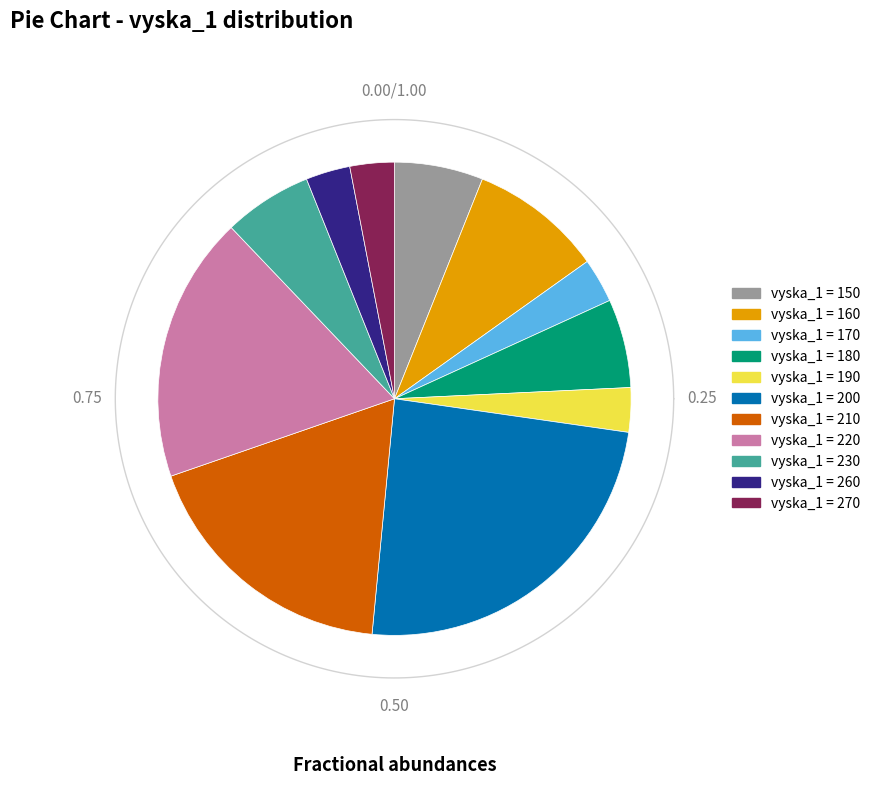

How many slices are in this pie chart?

11